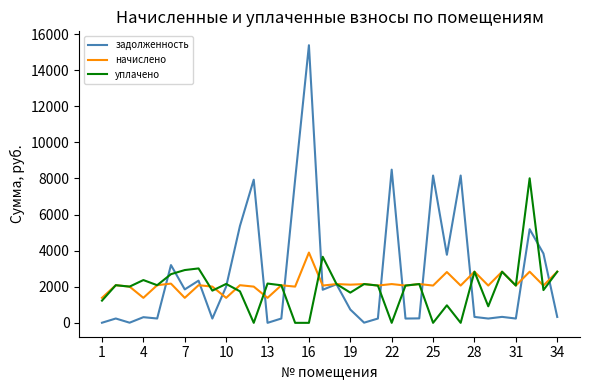

Which series has the widest spread of values?

задолженность